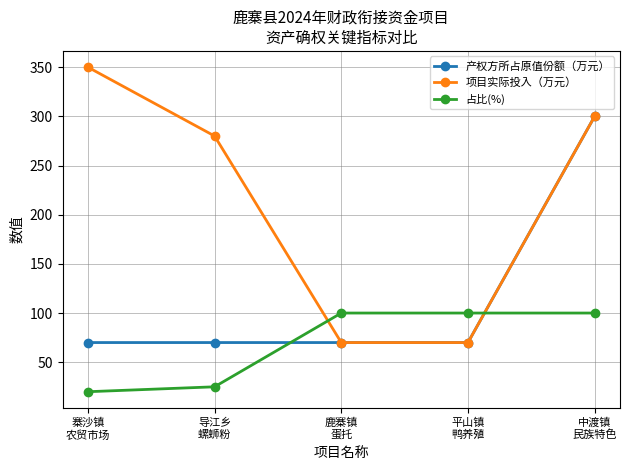

What is the value of the 产权方所占原值份额（万元） point at the 3rd from the left?

70